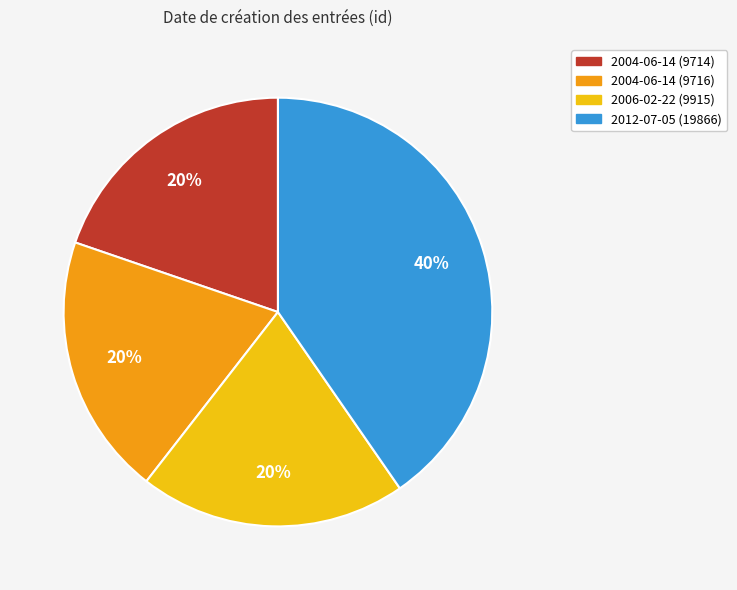

To the nearest percent, what is the average slice percentage?

25%